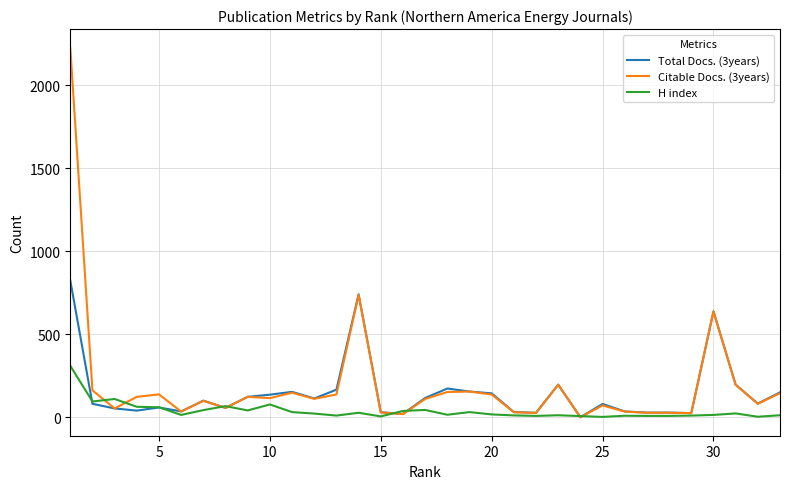

What is the greatest value displayed?

2228